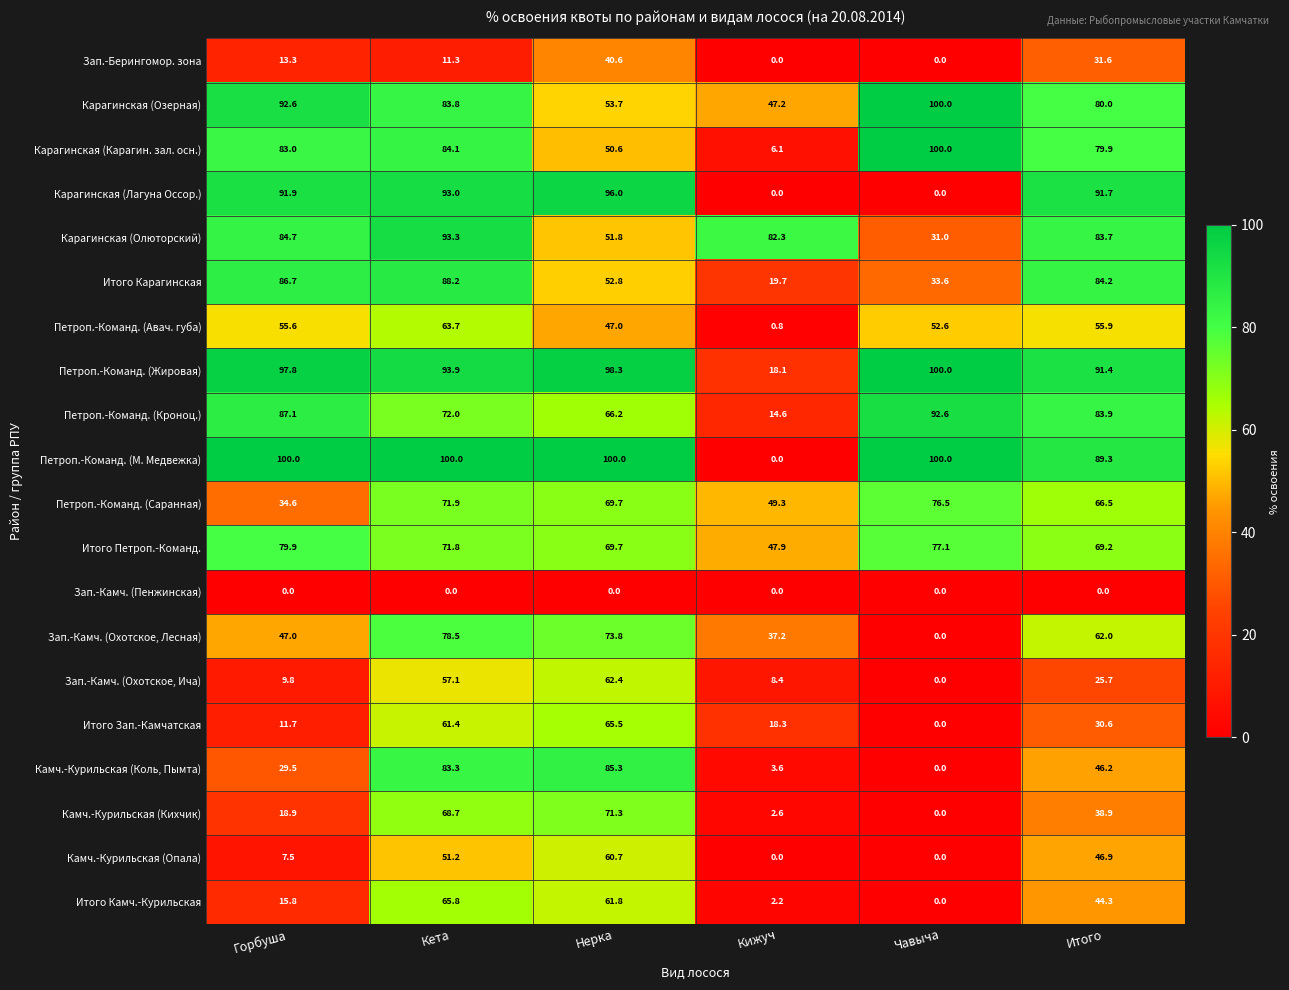

What is the difference between the maximum and minimum values in the Камч.-Курильская (Опала) series?

60.7